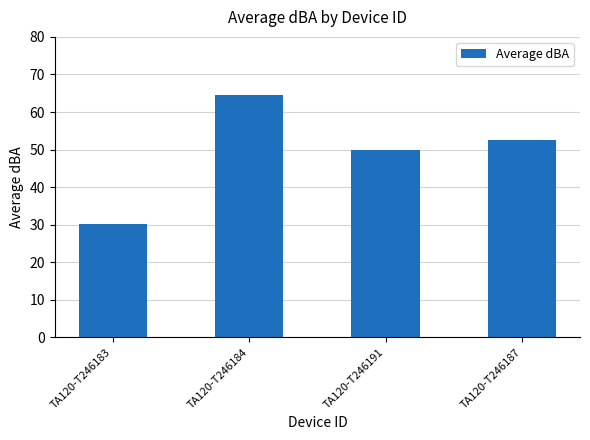

At which category does the chart reach its peak across all series?

TA120-T246184